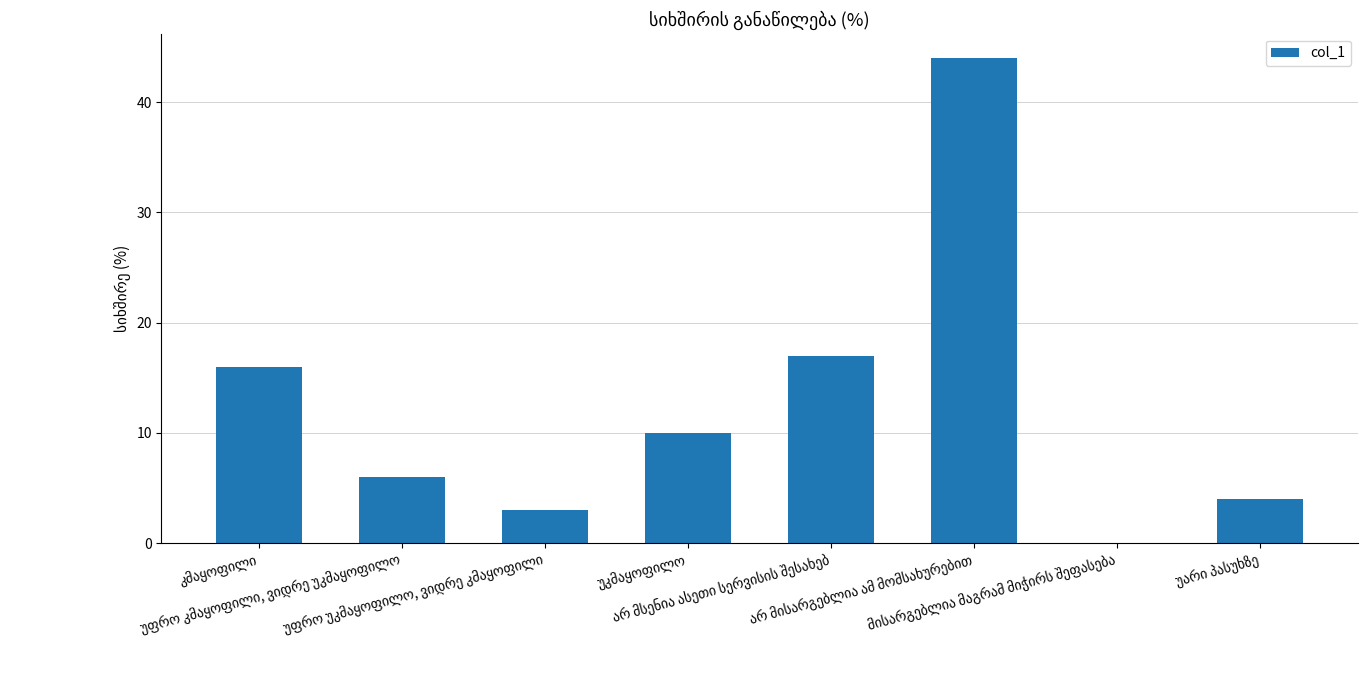

What is the greatest value displayed?

44